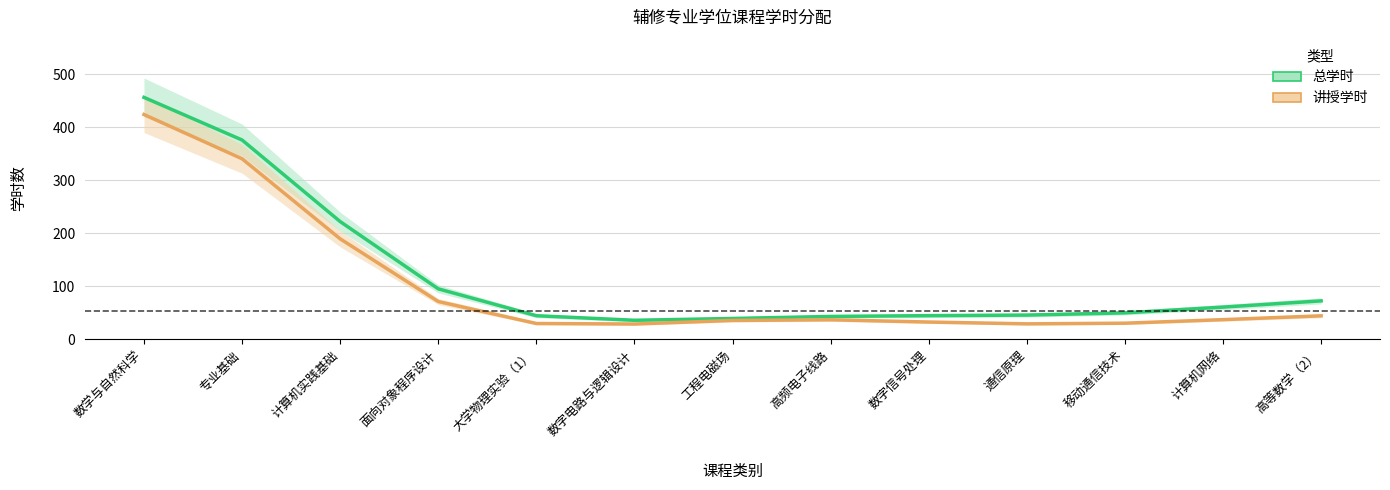

True or false: 总学时 has more than 2 interior local peaks.

False